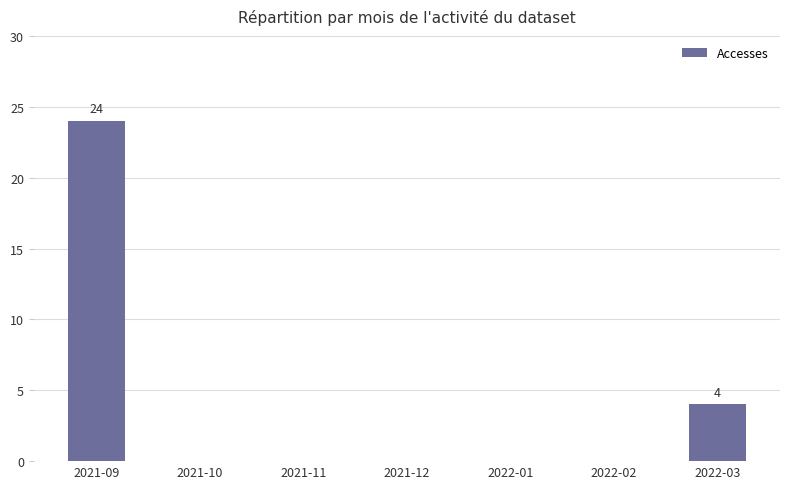

Which label corresponds to the largest value in the chart?

2021-09